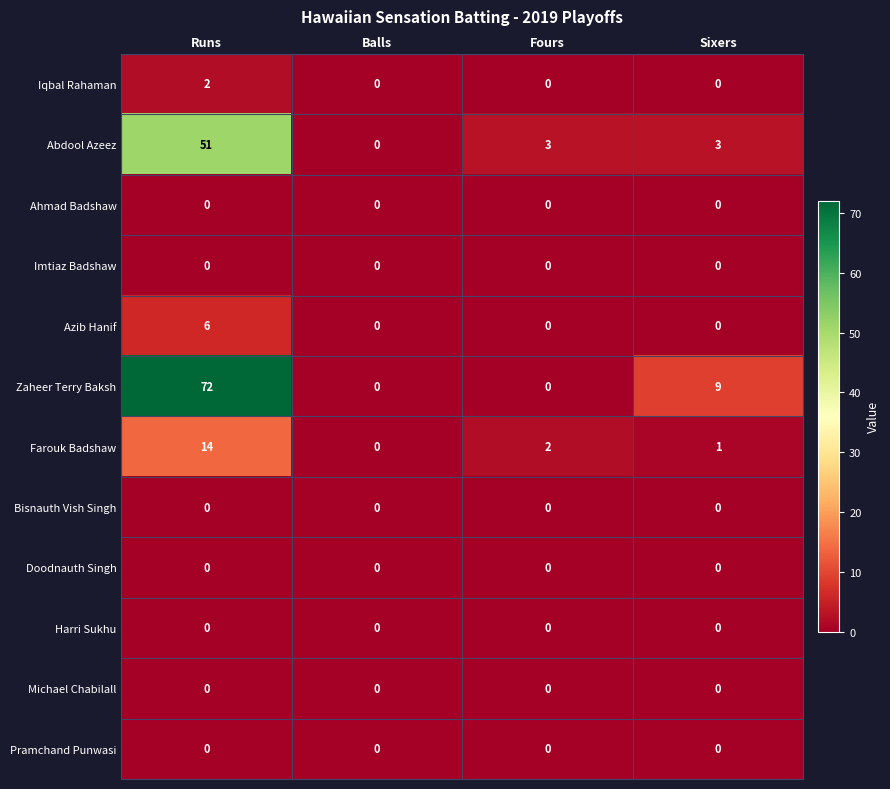

Which series has the widest spread of values?

Zaheer Terry Baksh